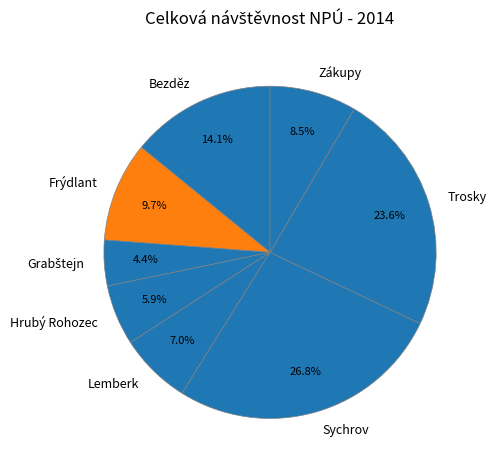

How many slices are in this pie chart?

8